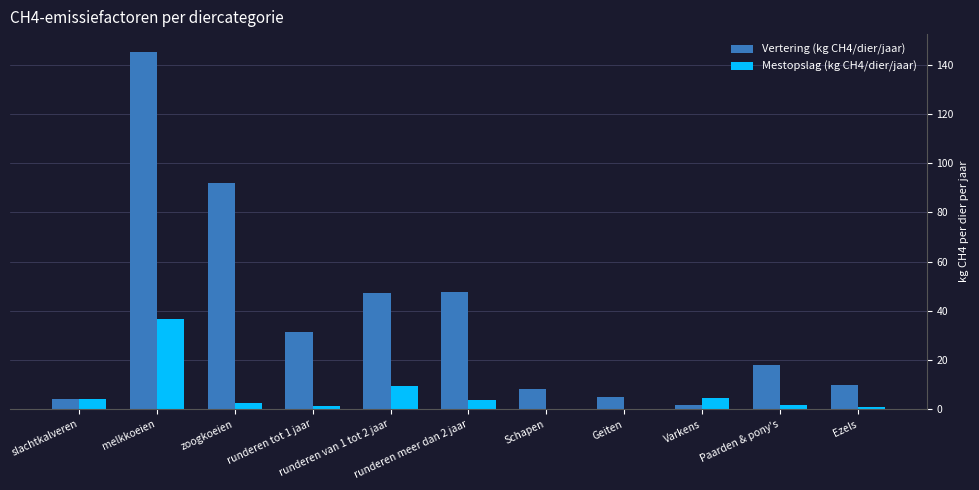

Between slachtkalveren and melkkoeien, which series saw the biggest shift?

Vertering (kg CH4/dier/jaar)